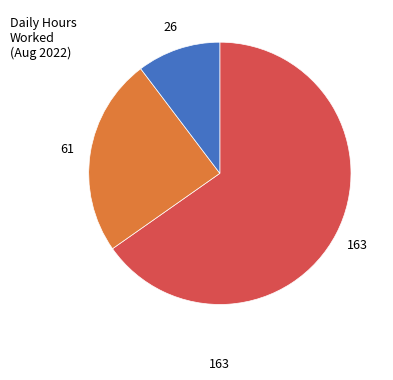

Is there any slice that represents more than half of the pie?

Yes